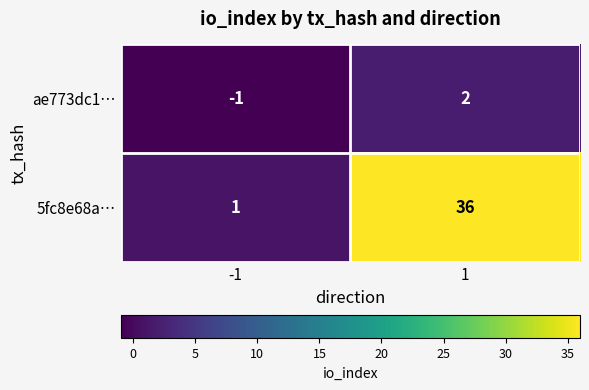

Which series has the largest total across all categories?

5fc8e68a…